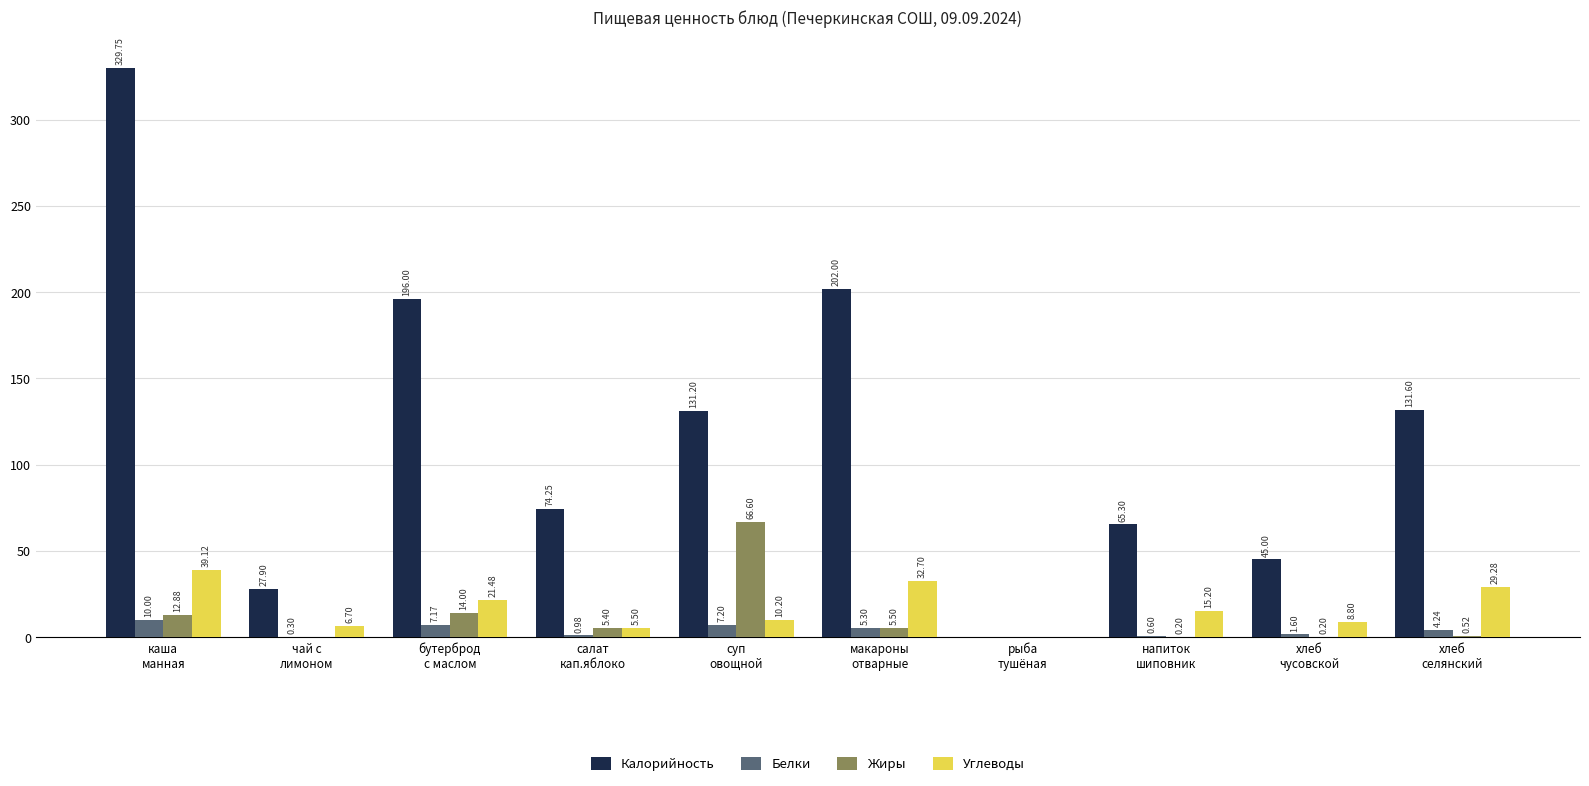

How many data points in Углеводы are above 15?

5